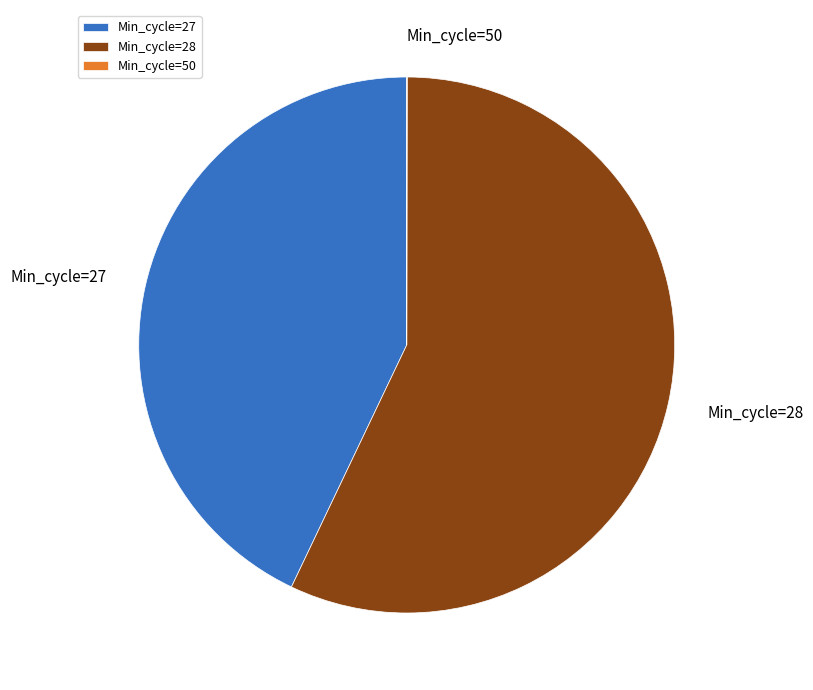

Is there a majority slice in this chart?

Yes